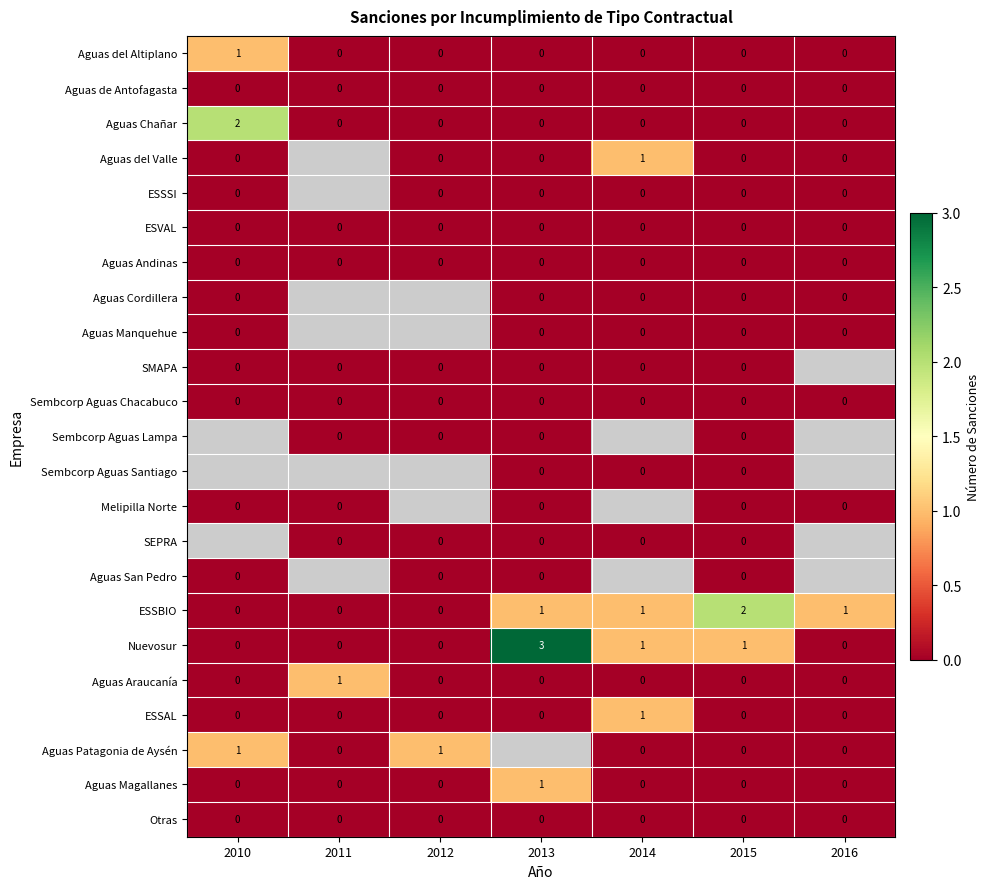

At which label does ESSAL reach its peak?

2014